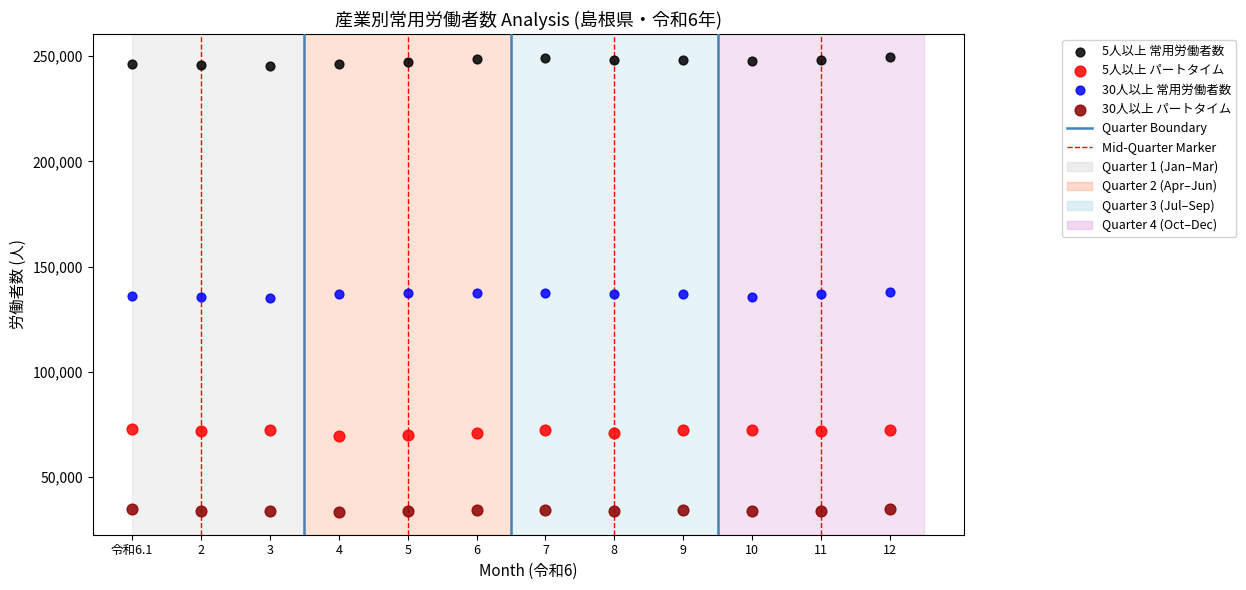

Which series reaches the minimum Y coordinate?

30人以上 パートタイム